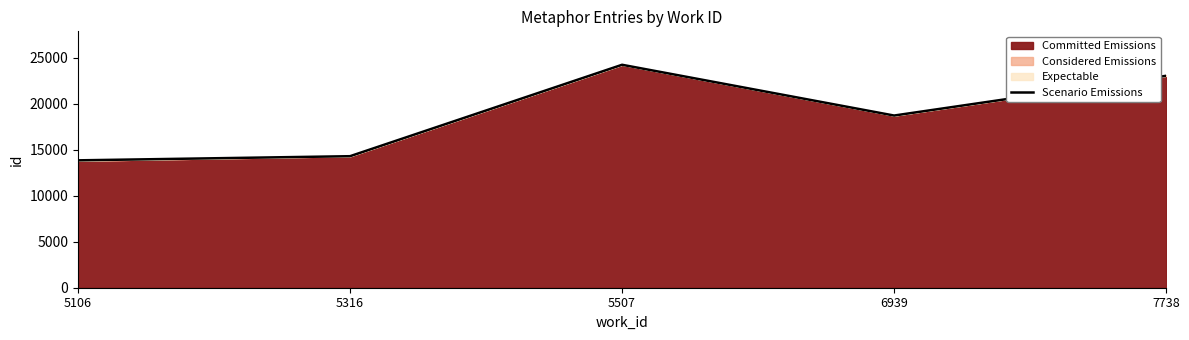

What is the value of the 3rd point from the left?

24211